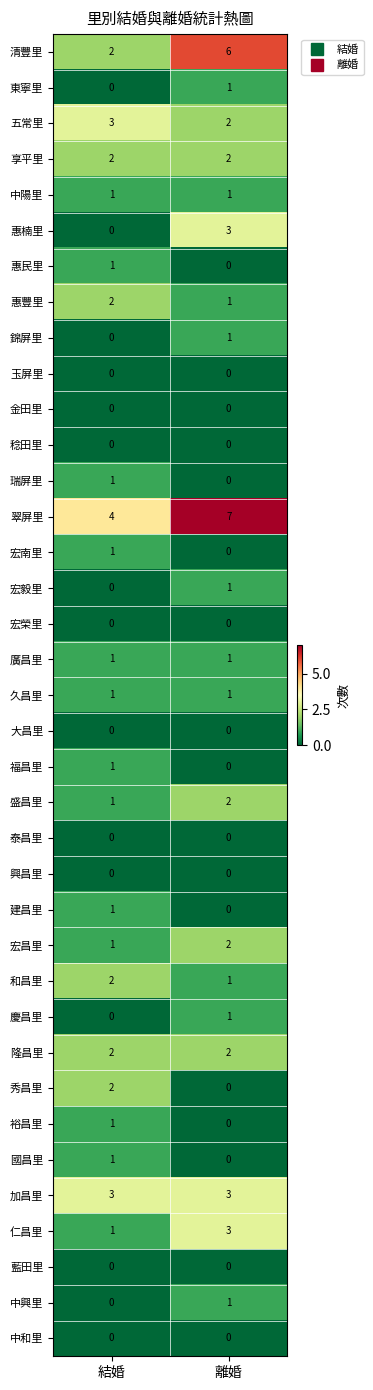

Which series has the largest total across all categories?

翠屏里